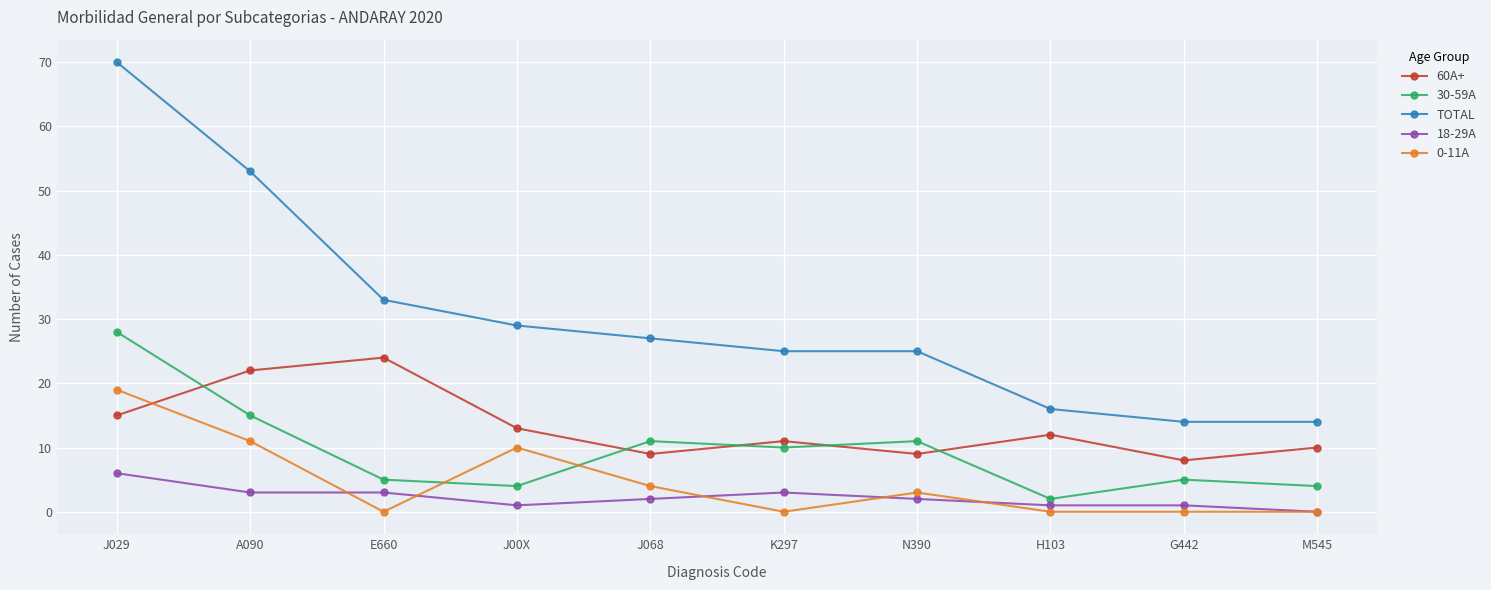

True or false: 60A+ has more than 0 points higher than both neighbors.

True